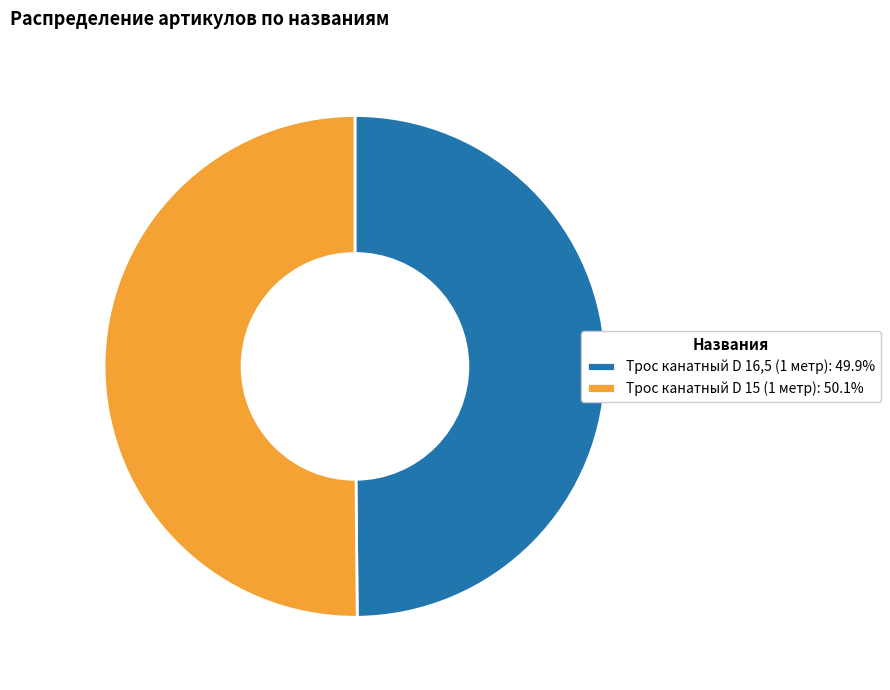

Do Трос канатный D 16,5 (1 метр): 49.9% and Трос канатный D 15 (1 метр): 50.1% together represent more than half of the pie?

Yes